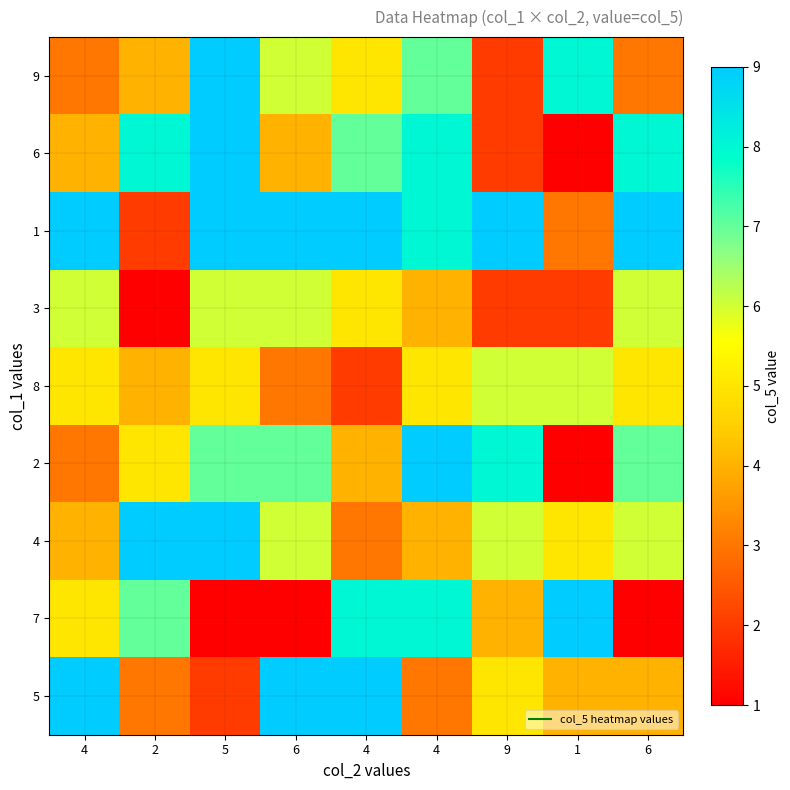

Reading right to left, list all the values displayed in this chart.

9: 6=3	1=8	9=2	4=7	4=5	6=6	5=9	2=4	4=3
6: 6=8	1=1	9=2	4=8	4=7	6=4	5=9	2=8	4=4
1: 6=9	1=3	9=9	4=8	4=9	6=9	5=9	2=2	4=9
3: 6=6	1=2	9=2	4=4	4=5	6=6	5=6	2=1	4=6
8: 6=5	1=6	9=6	4=5	4=2	6=3	5=5	2=4	4=5
2: 6=7	1=1	9=8	4=9	4=4	6=7	5=7	2=5	4=3
4: 6=6	1=5	9=6	4=4	4=3	6=6	5=9	2=9	4=4
7: 6=1	1=9	9=4	4=8	4=8	6=1	5=1	2=7	4=5
5: 6=4	1=4	9=5	4=3	4=9	6=9	5=2	2=3	4=9